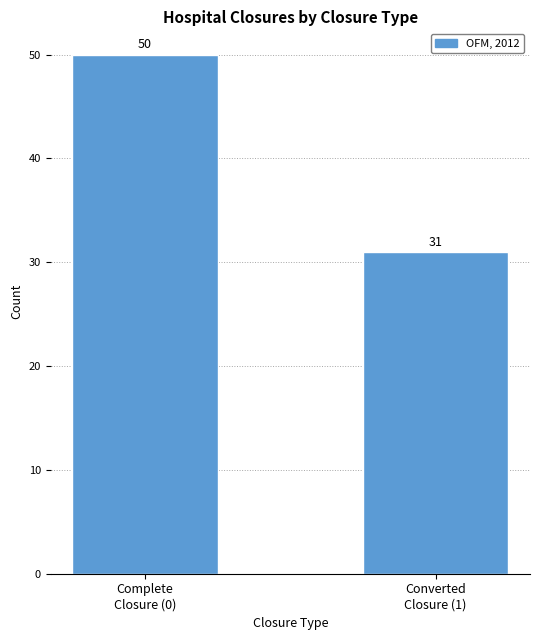

Reading left to right, what are all the values shown in this chart?

50	31